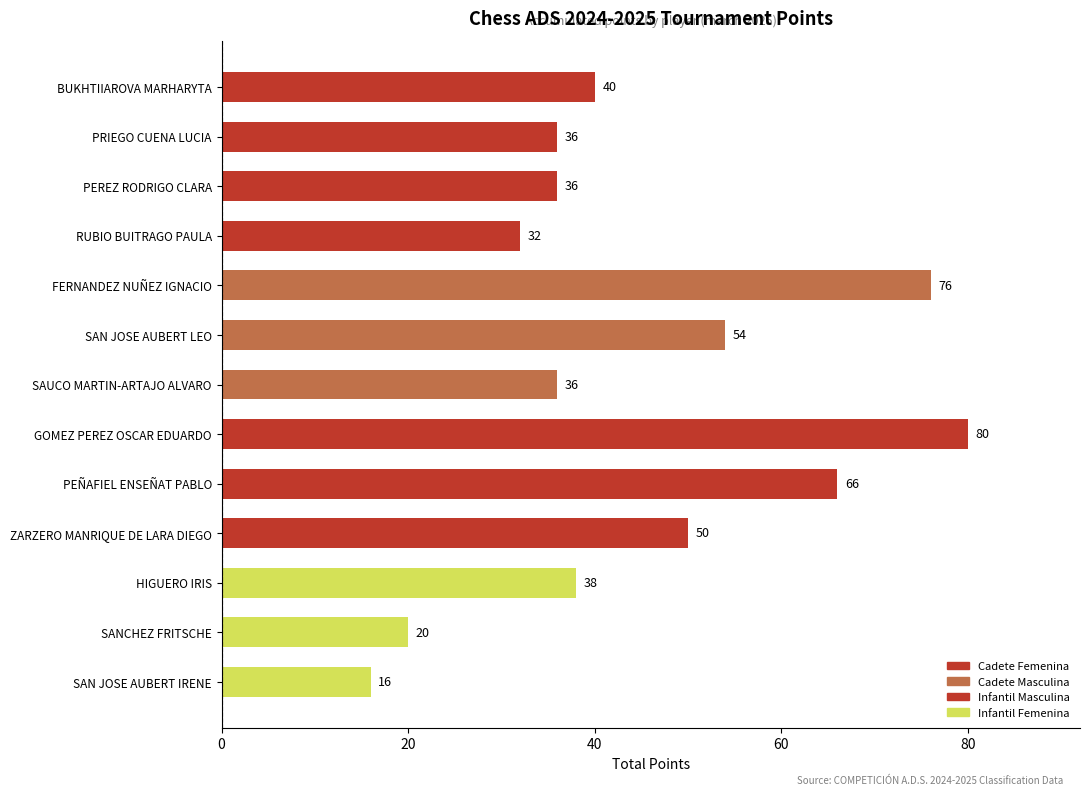

Read the value at BUKHTIIAROVA MARHARYTA, to the nearest 10.

40